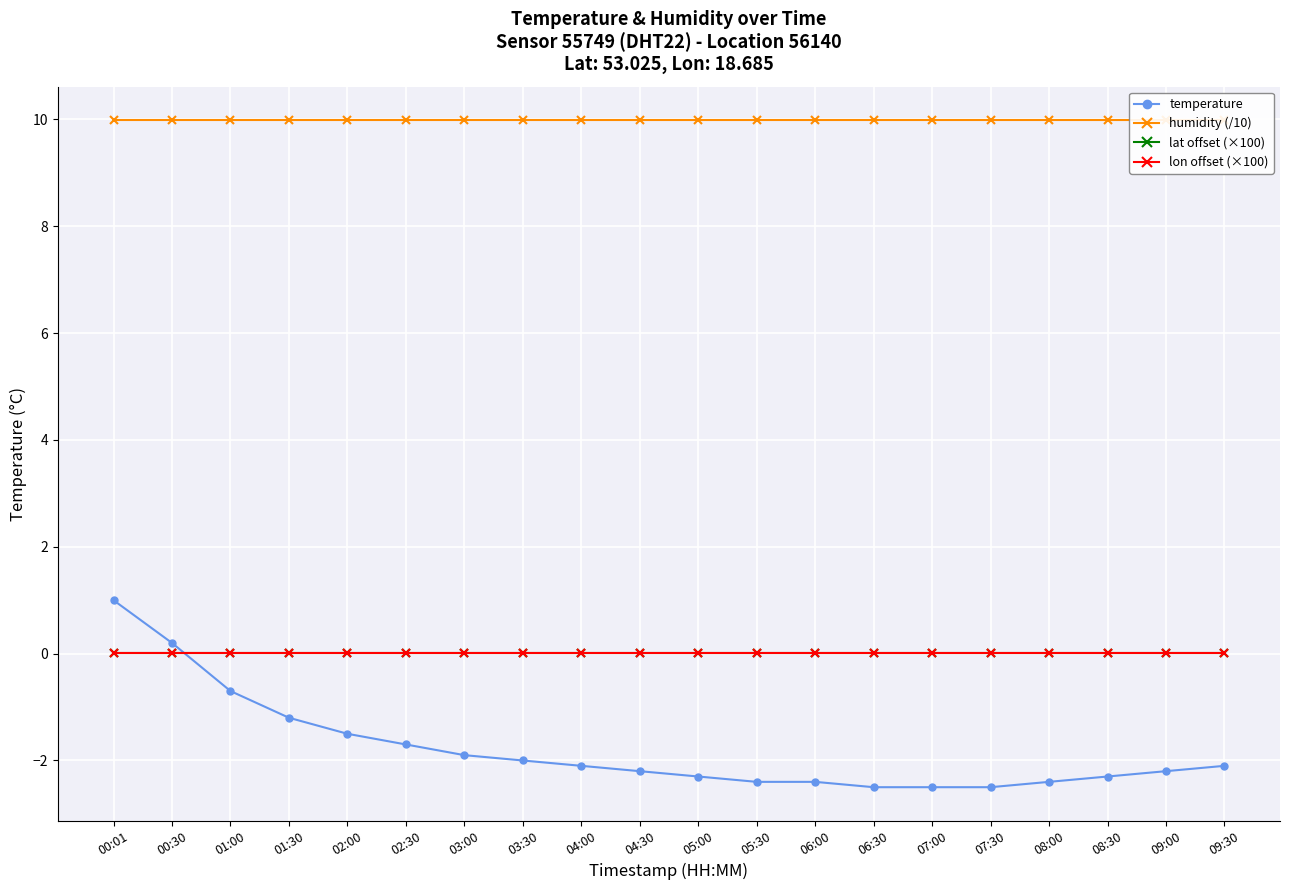

True or false: lat offset (×100) and lon offset (×100) intersect in this chart.

False